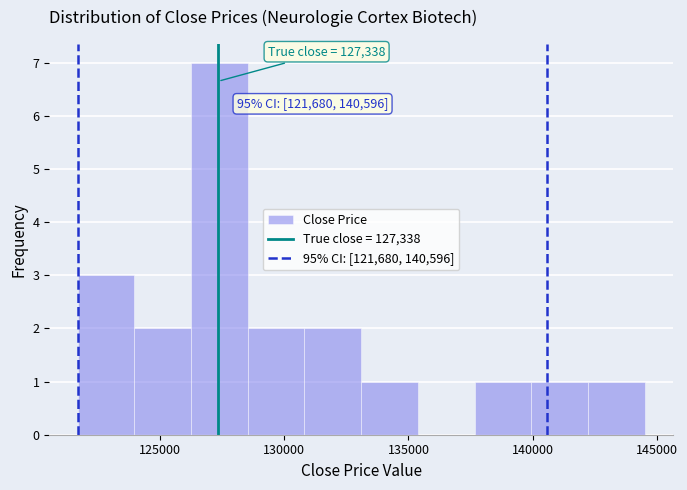

Over which range of the x-axis is the bar tallest?

126000 to 128500